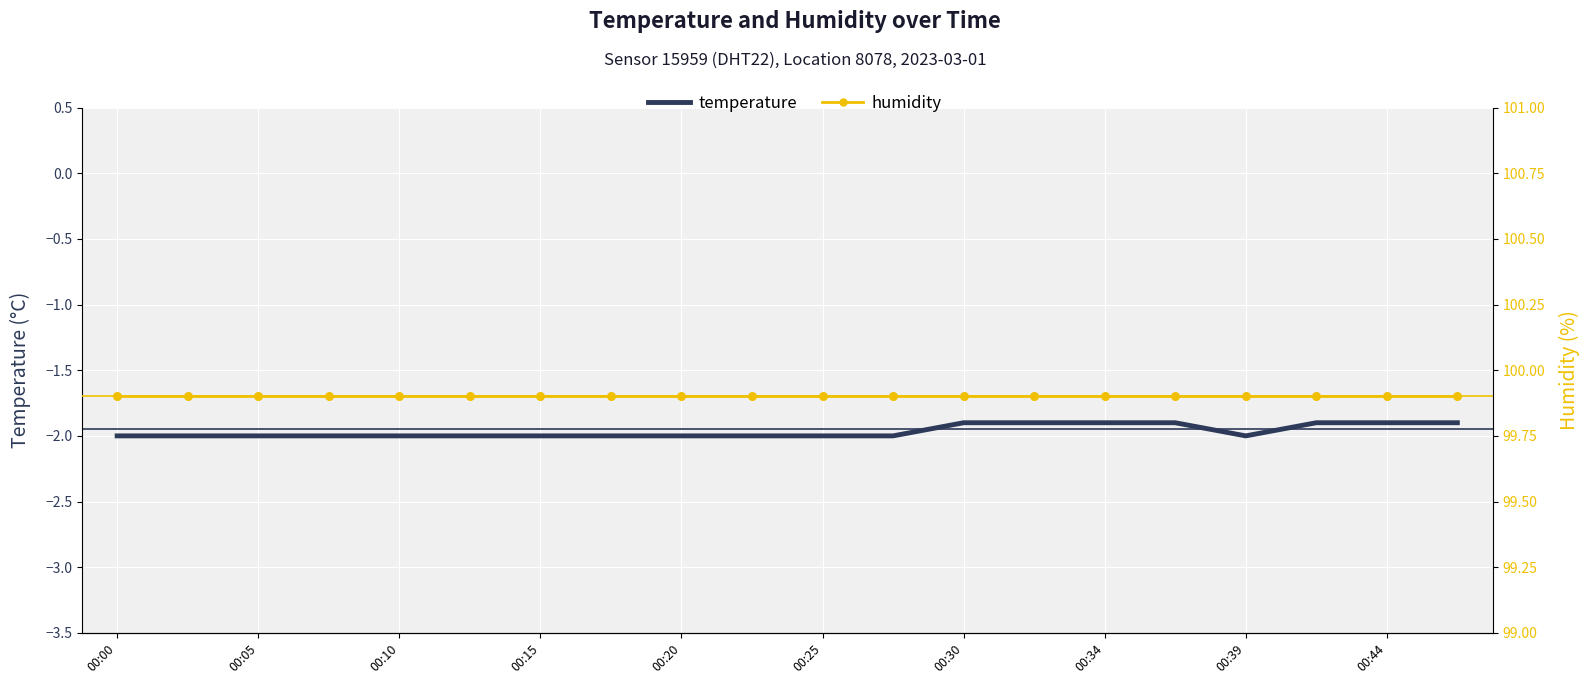

Which series reaches the maximum Y coordinate?

humidity